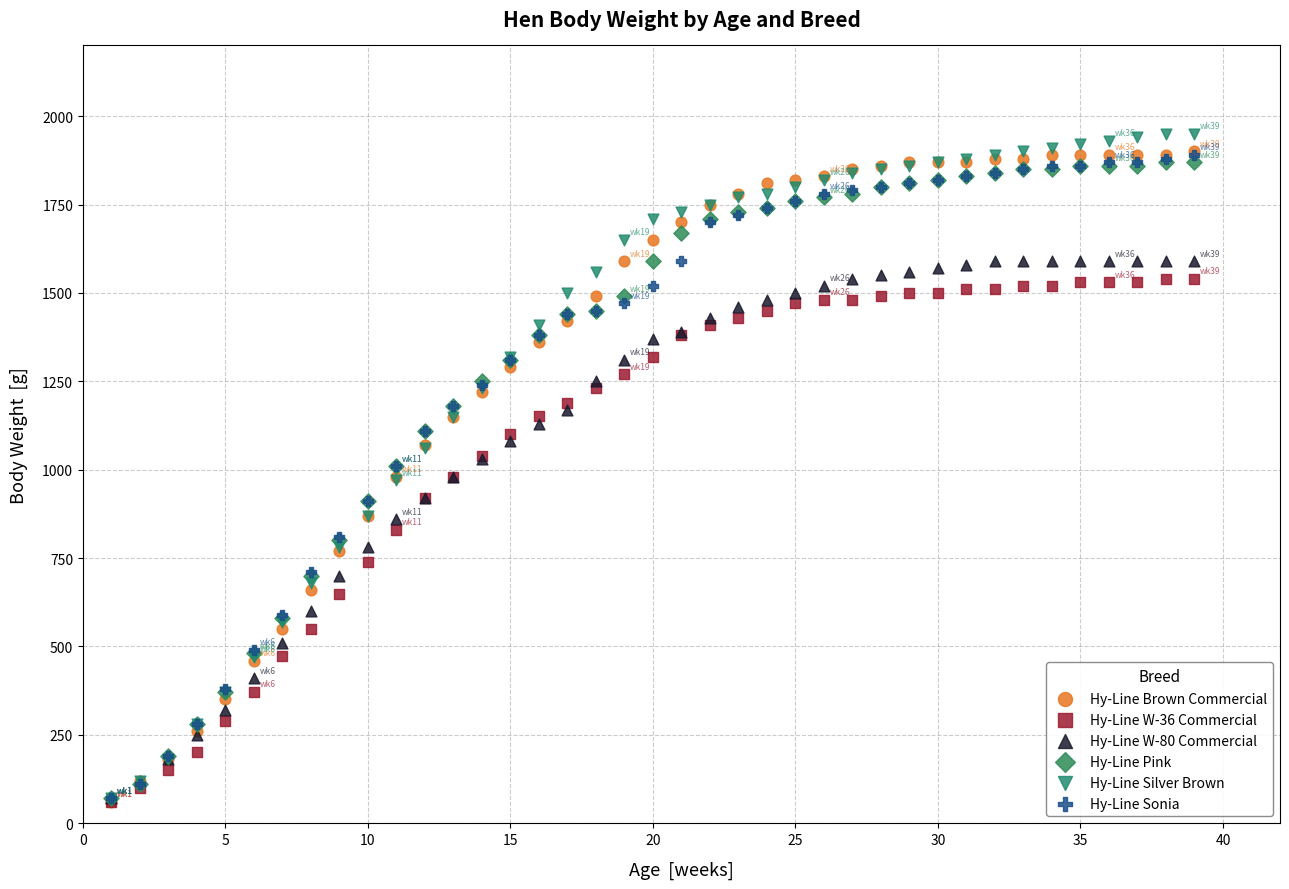

What are all the series names shown in the legend?

Hy-Line Brown Commercial, Hy-Line W-36 Commercial, Hy-Line W-80 Commercial, Hy-Line Pink, Hy-Line Silver Brown, Hy-Line Sonia